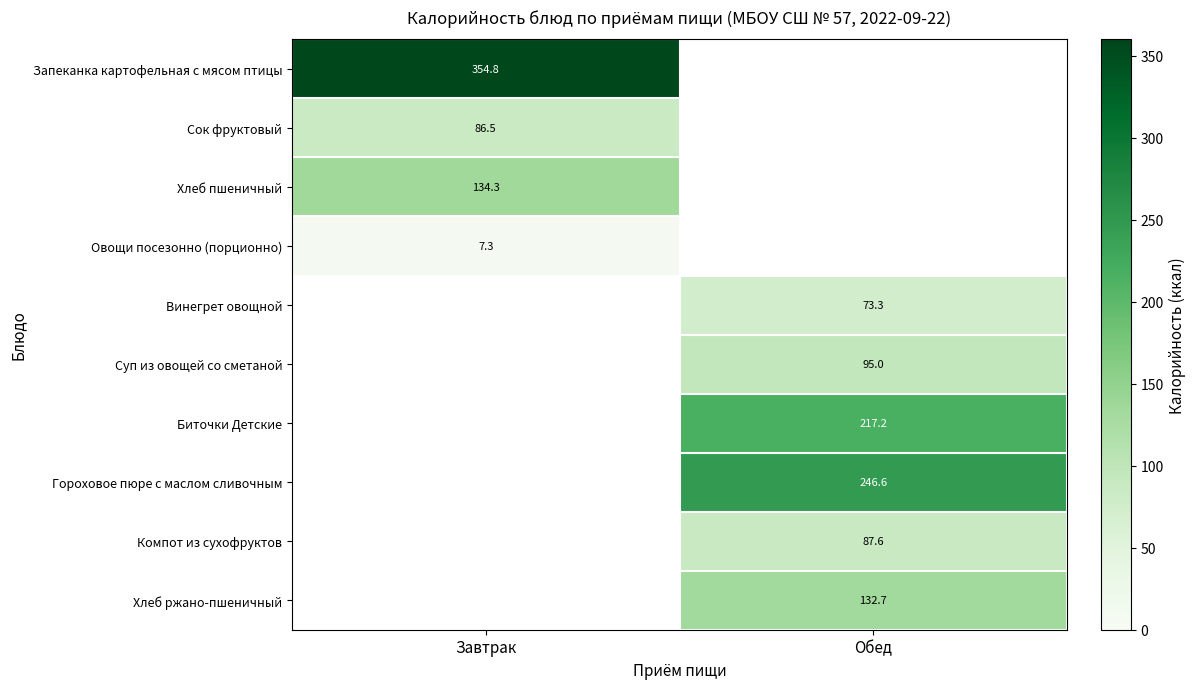

The Хлеб ржано-пшеничный series shows 173.0 at Обед. True or false?

False